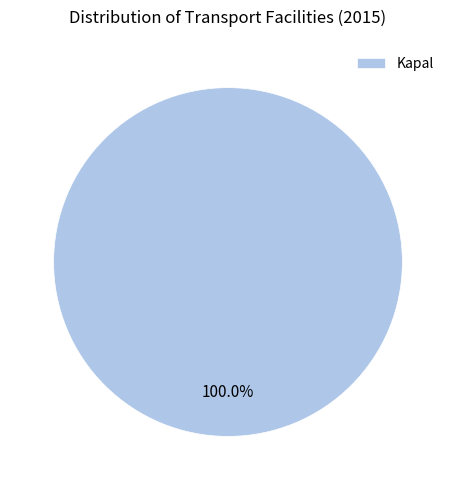

Which category accounts for the majority?

Kapal